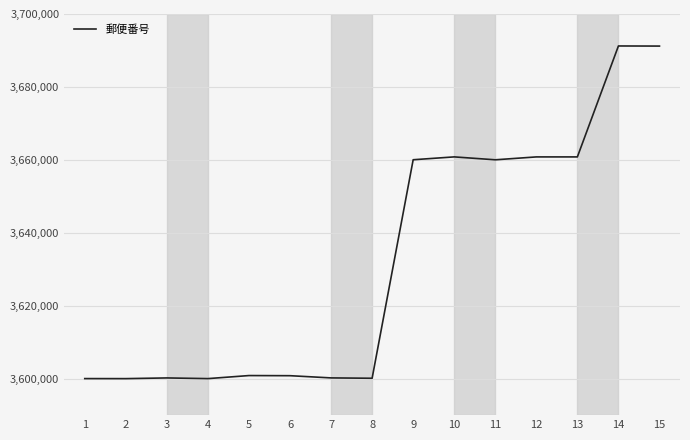

How many lines are shown in the chart?

1